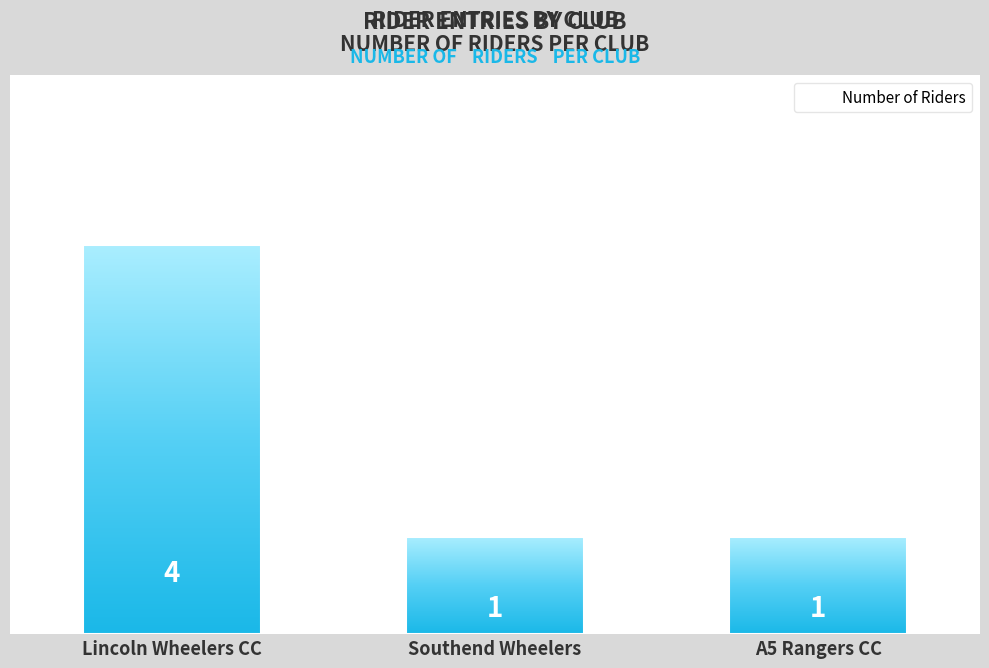

Approximately how many times larger is the value at Southend Wheelers compared to A5 Rangers CC?

1.0